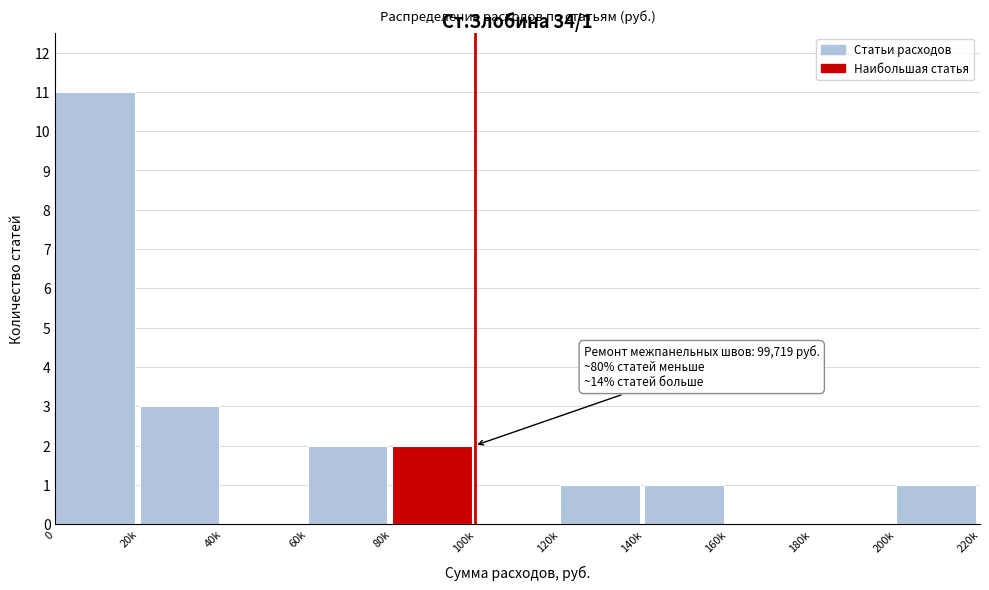

Reading left to right, what are all the values shown in this chart?

0=11	20k=3	40k=0	60k=2	80k=2	100k=0	120k=1	140k=1	160k=0	180k=0	200k=1